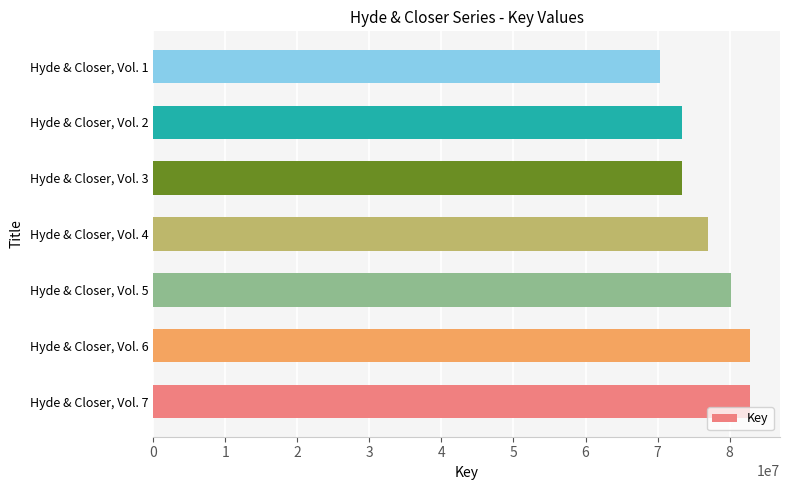

How many series are shown in this chart?

1